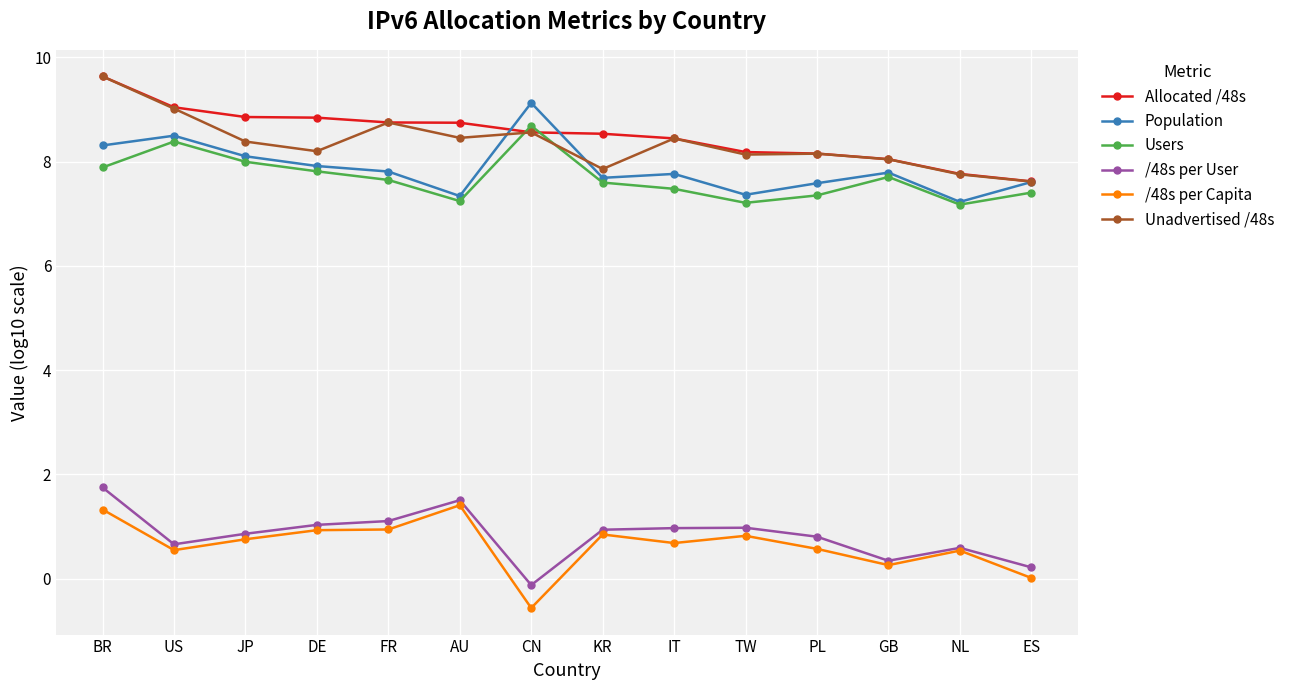

How many data points does each series have?

14